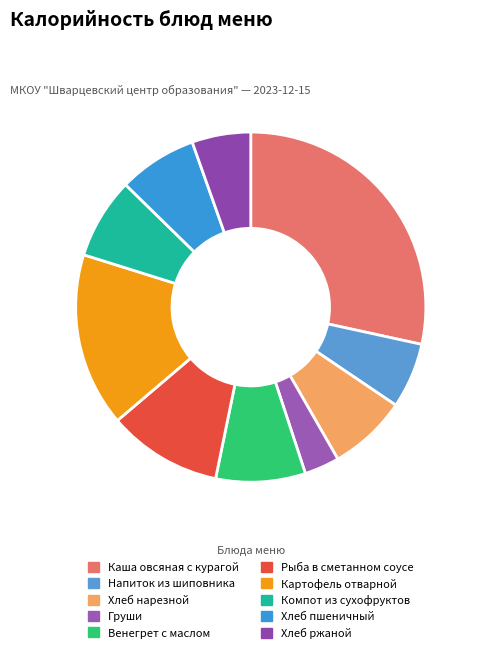

What is the largest slice in the pie chart?

Каша овсяная с курагой